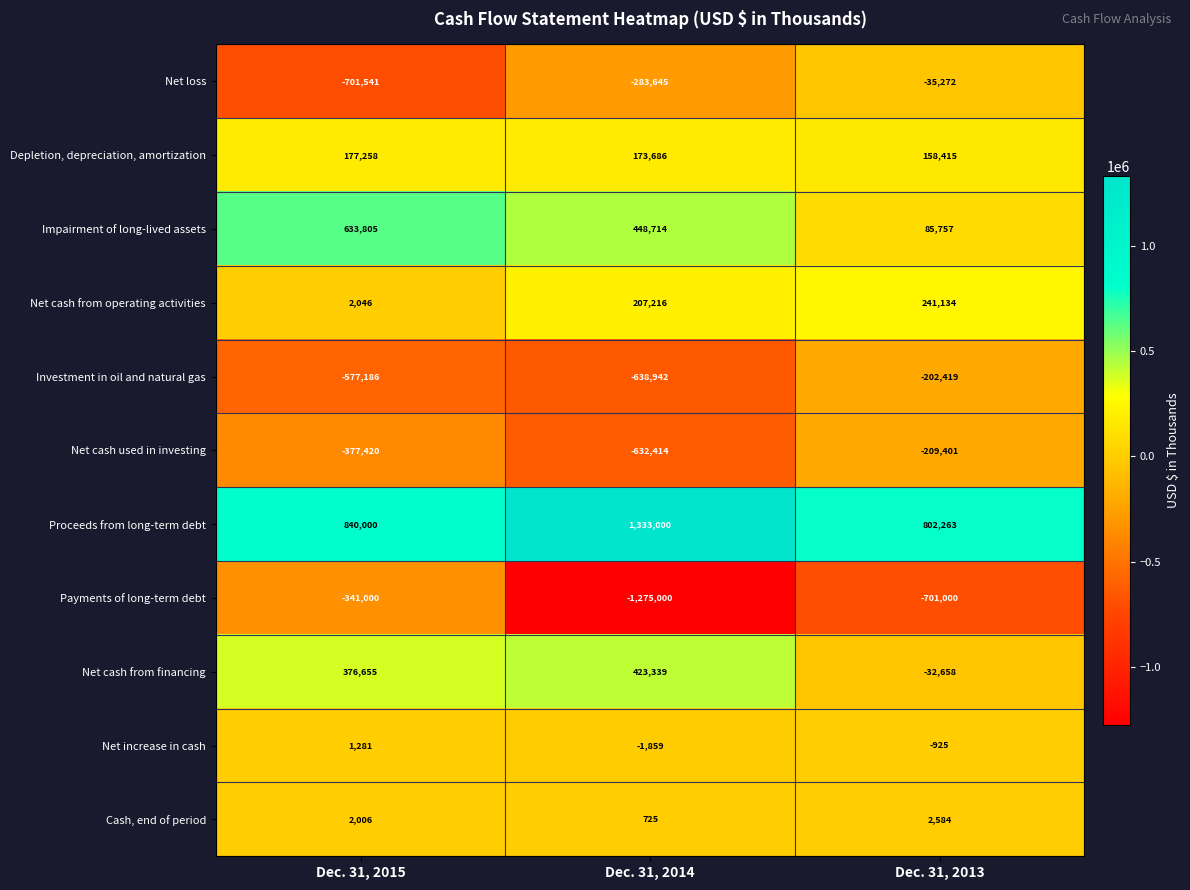

What is the smallest value displayed?

-1275000